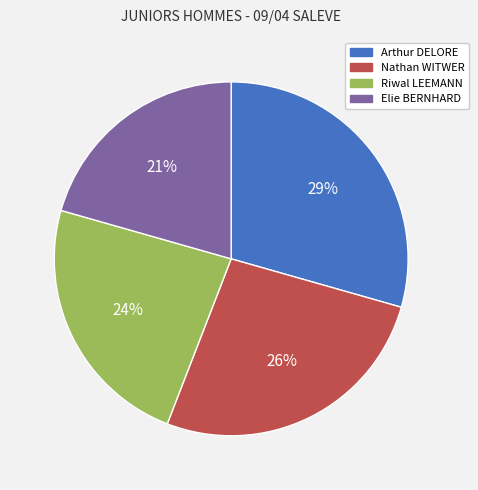

Do Elie BERNHARD and Riwal LEEMANN together represent more than half of the pie?

No